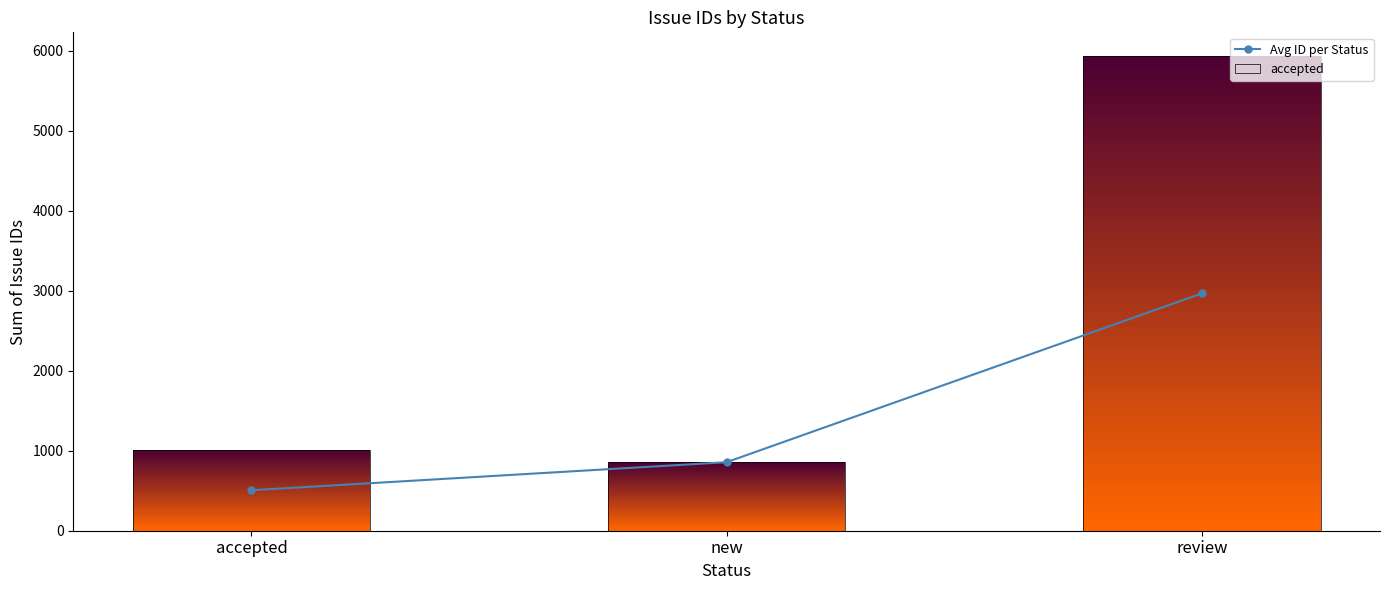

List the labels in order of value, smallest first.

accepted, new, review